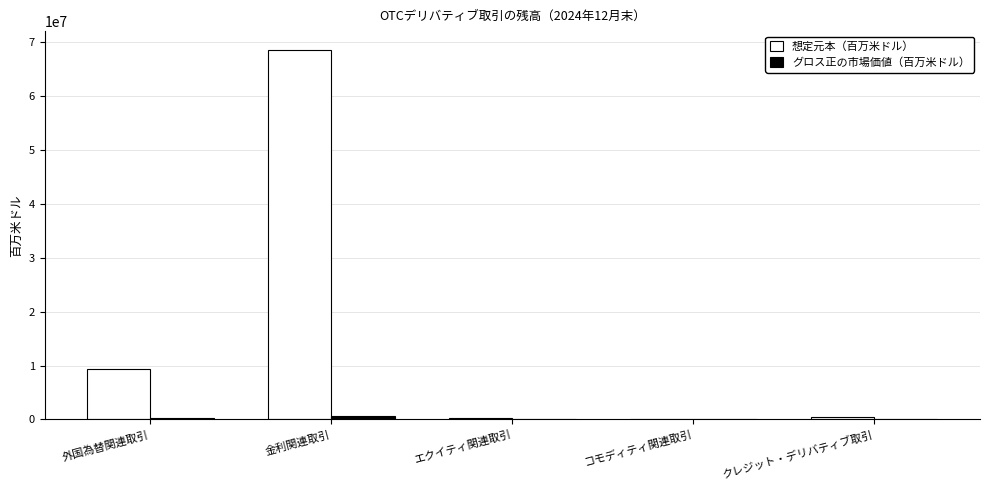

What is the difference between the 想定元本（百万米ドル） values at 金利関連取引 and コモディティ関連取引?

68557224